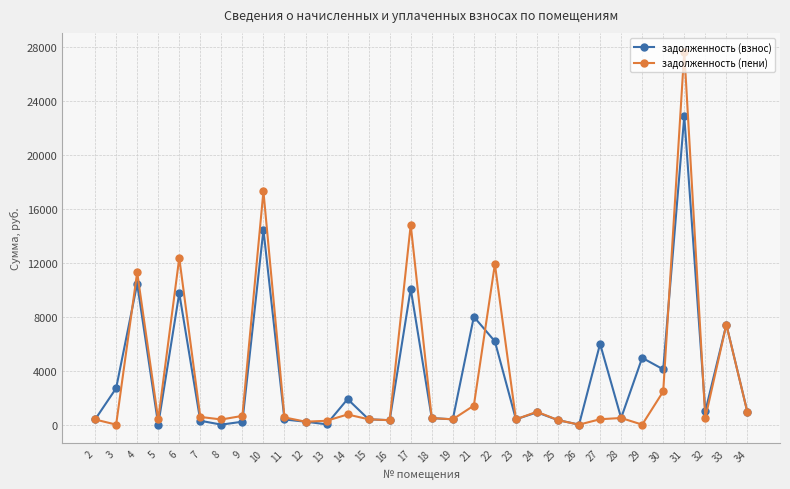

How many distinct data groups are displayed?

2